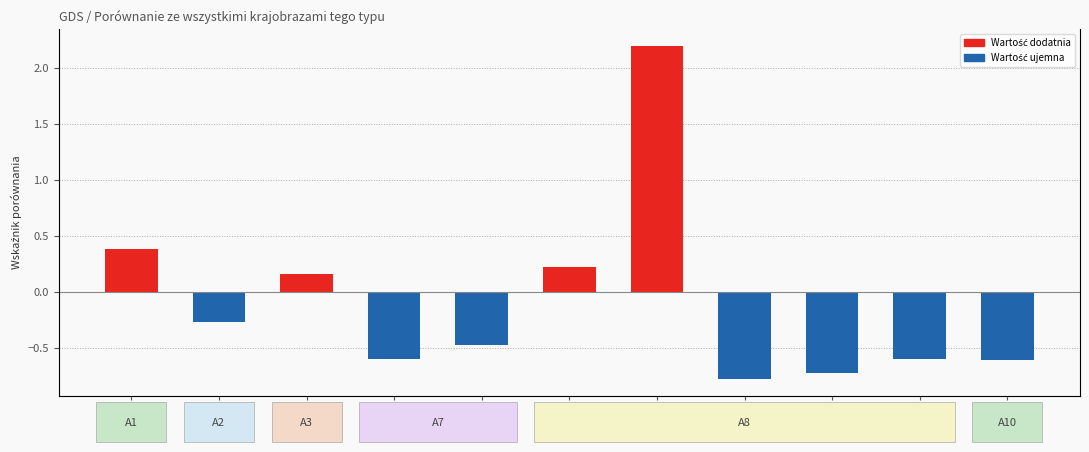

How many data points are less than 0?

7